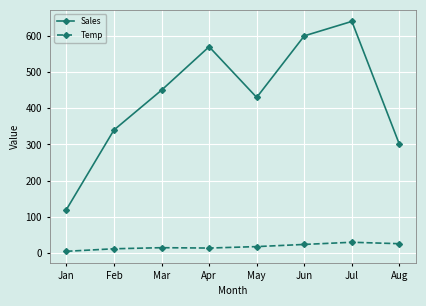

What is the average value of the Sales series?

431